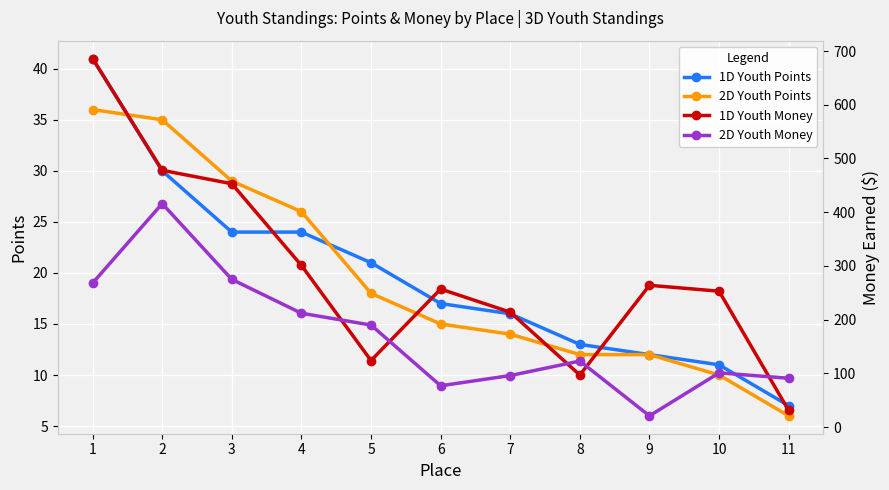

What is the value of the 2D Youth Points point at the 8th from the left?

12